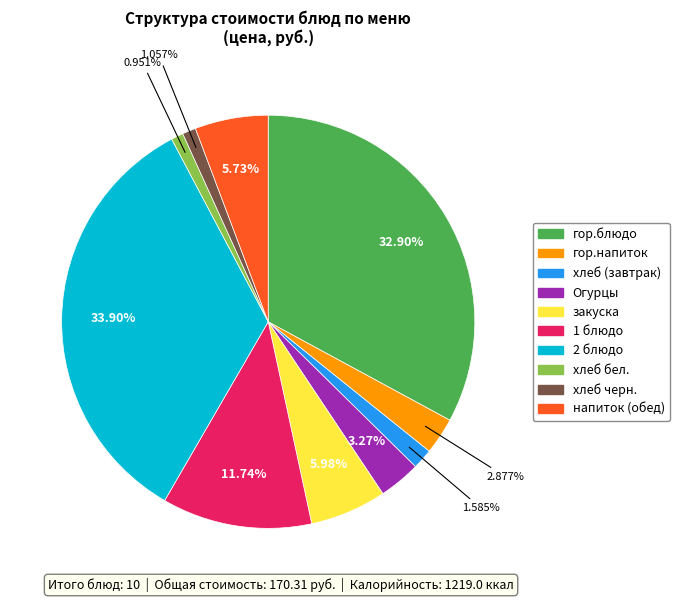

Is there any slice that represents more than half of the pie?

No